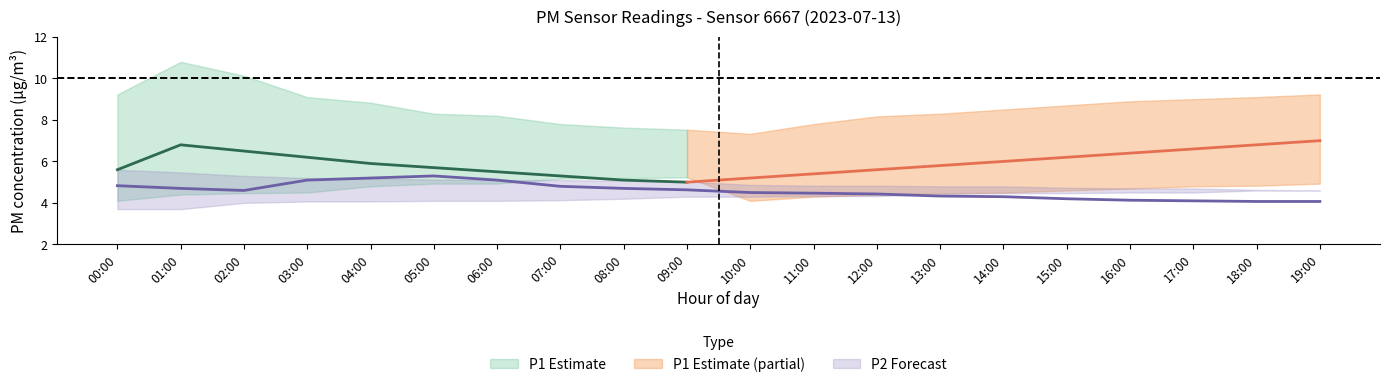

What is the label of the 18th point from the right?

02:00